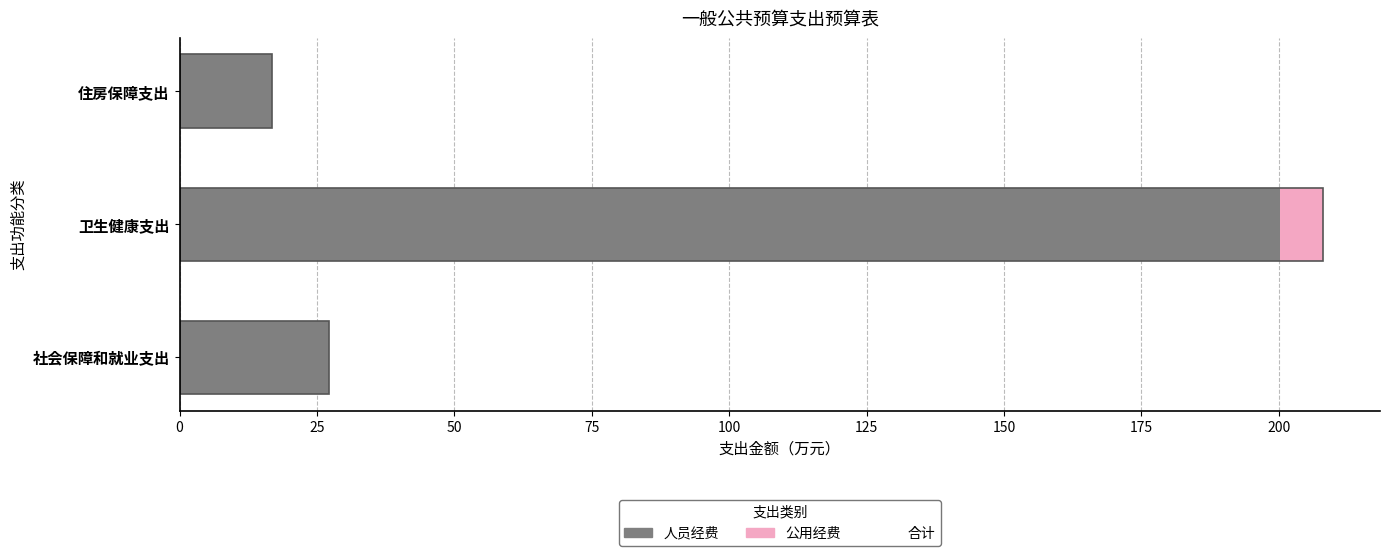

List the series in order of their overall mean, highest first.

人员经费, 公用经费